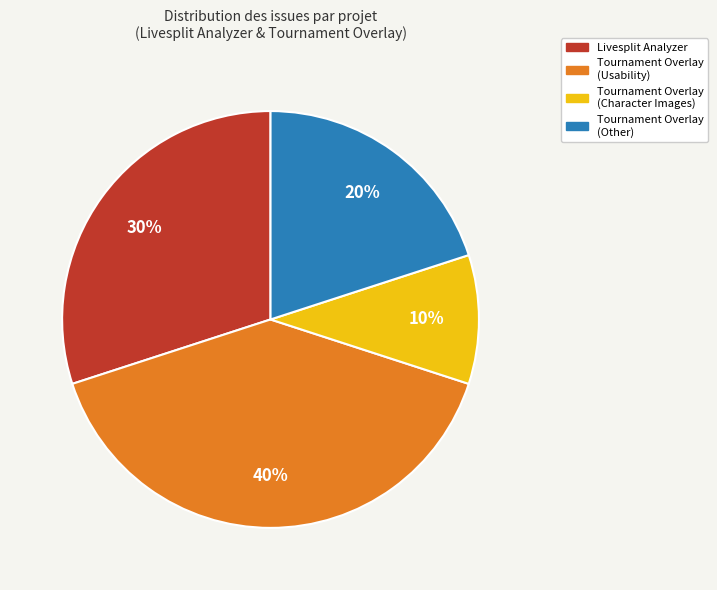

To the nearest percent, what is the average slice percentage?

25%